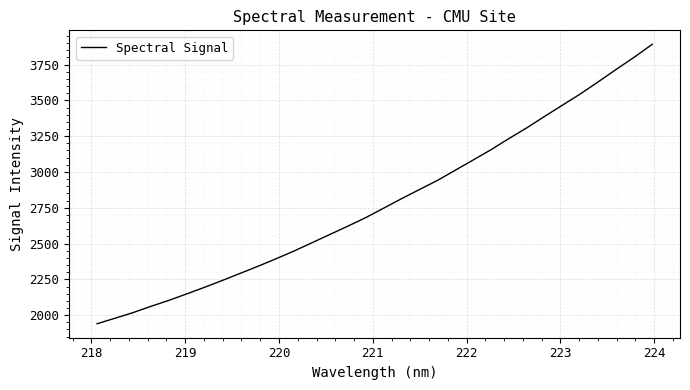

Reading right to left, what are all the values shown in this chart?

3891.3	3801.7	3717.4	3631.0	3546.3	3467.9	3389.3	3308.9	3233.9	3156.0	3083.9	3012.5	2941.0	2877.6	2813.9	2747.5	2681.5	2621.8	2564.0	2506.0	2448.3	2394.3	2342.5	2292.5	2242.9	2194.6	2148.3	2103.0	2061.4	2017.3	1978.4	1939.9